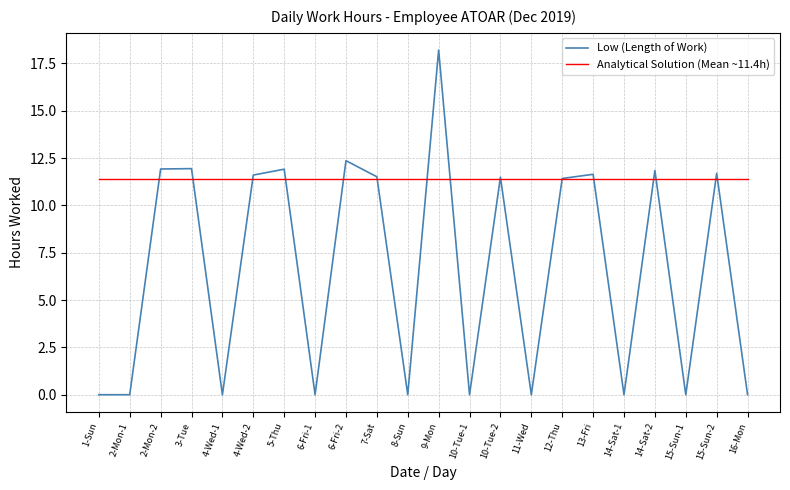

How many lines are shown in the chart?

2